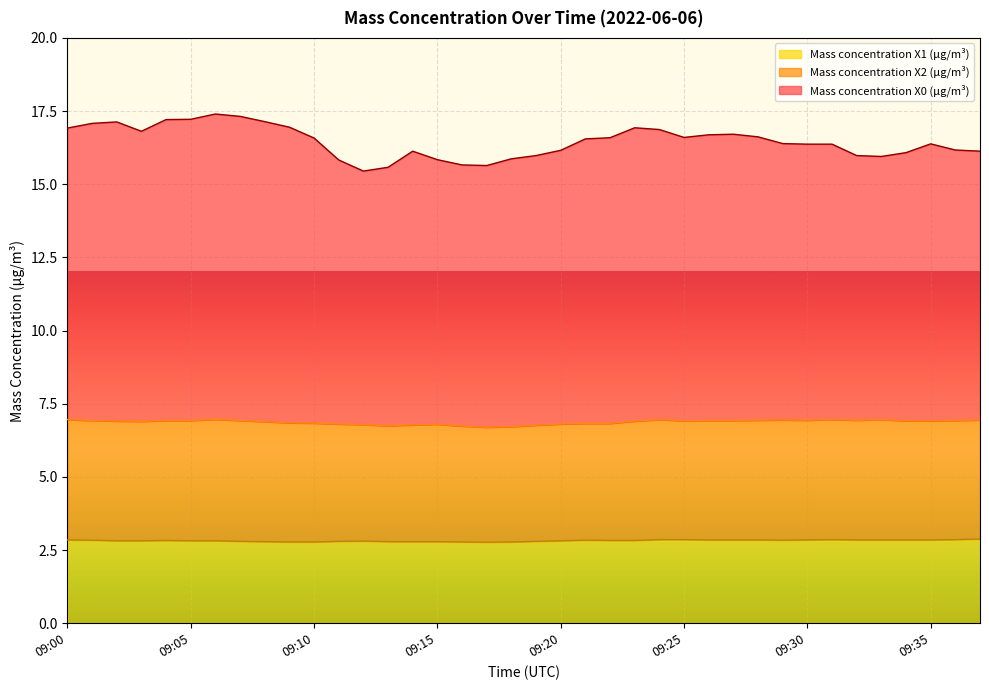

Which label corresponds to the smallest value in the chart?

09:17